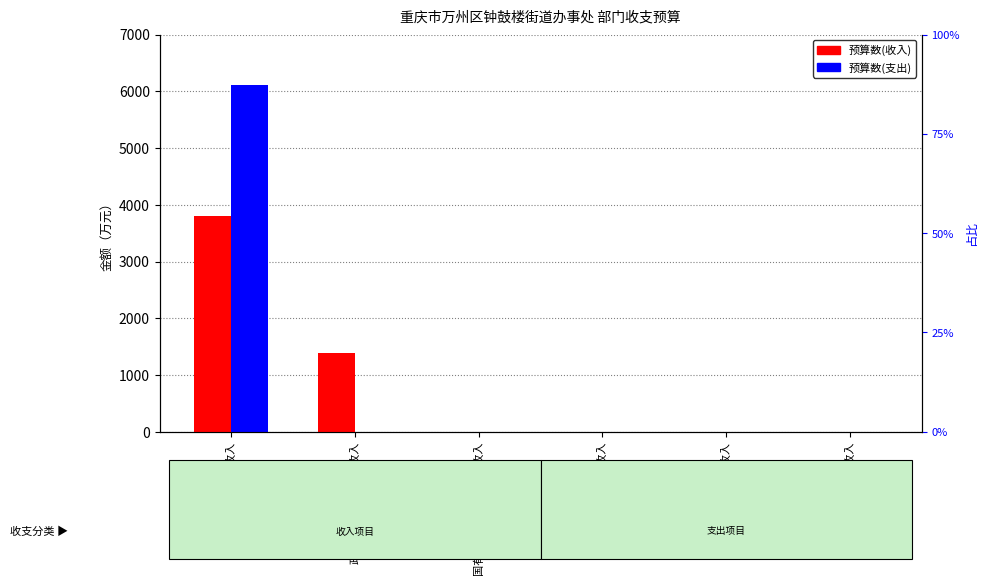

How many data points in 预算数(支出) are above 0?

1